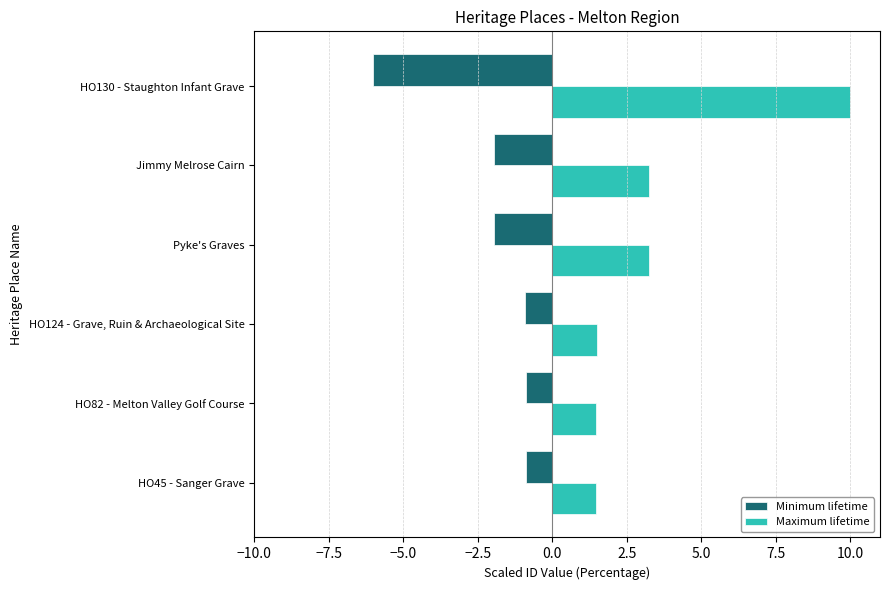

What is the total value across all series at HO45 - Sanger Grave?

0.6